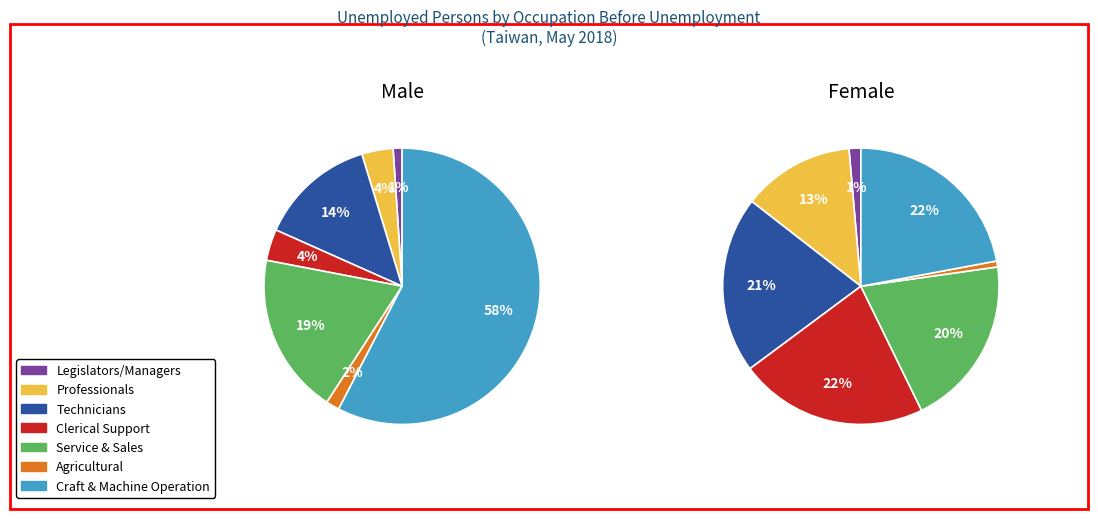

To the nearest percent, what is the average slice percentage?

14%